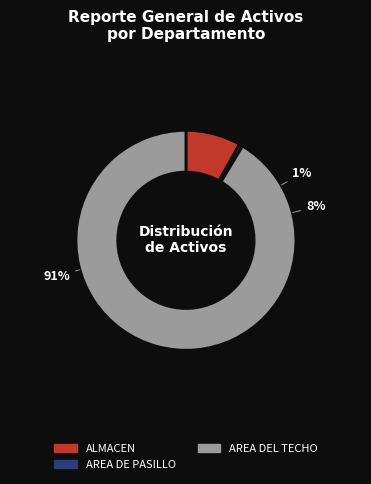

How many segments does this pie chart have?

3